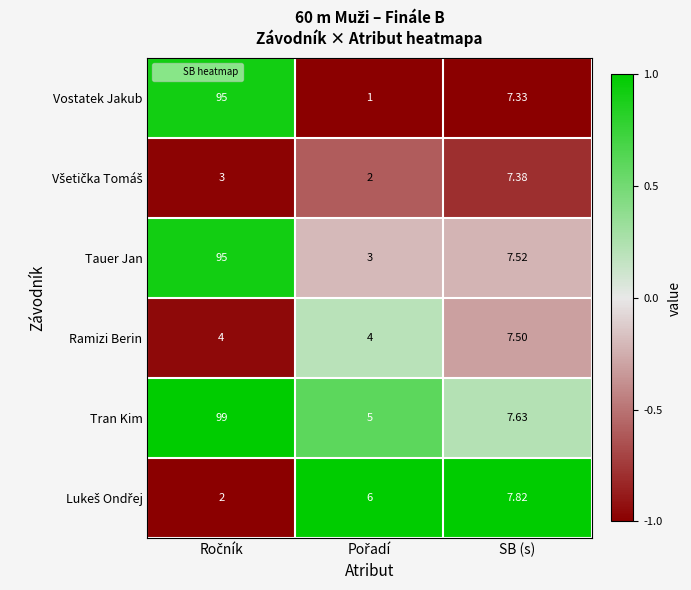

Which series has the largest total across all categories?

Tran Kim